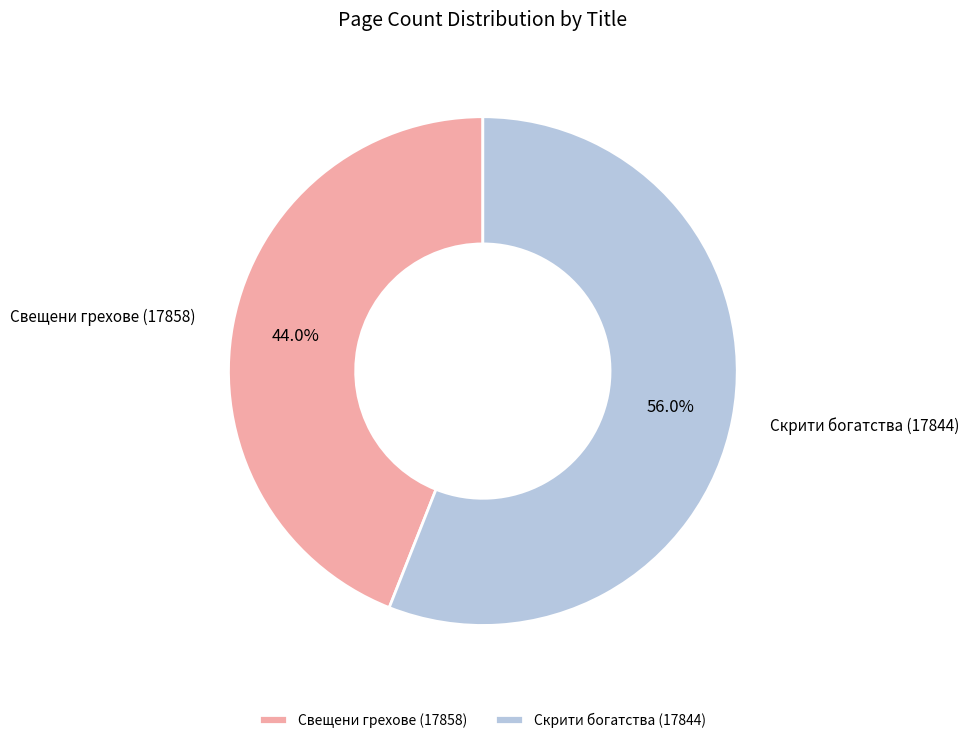

To the nearest percent, what portion does Свещени грехове (17858) represent?

44%